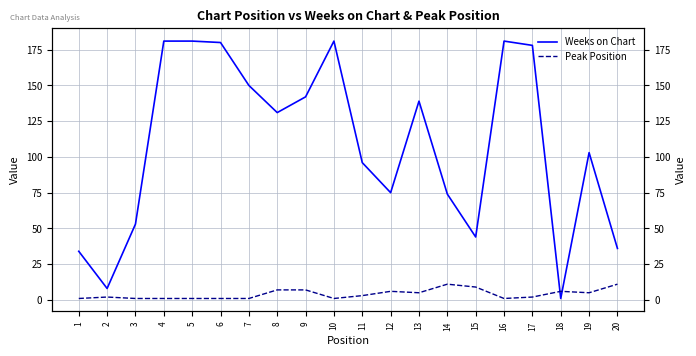

Where is the first local minimum for Weeks on Chart?

2